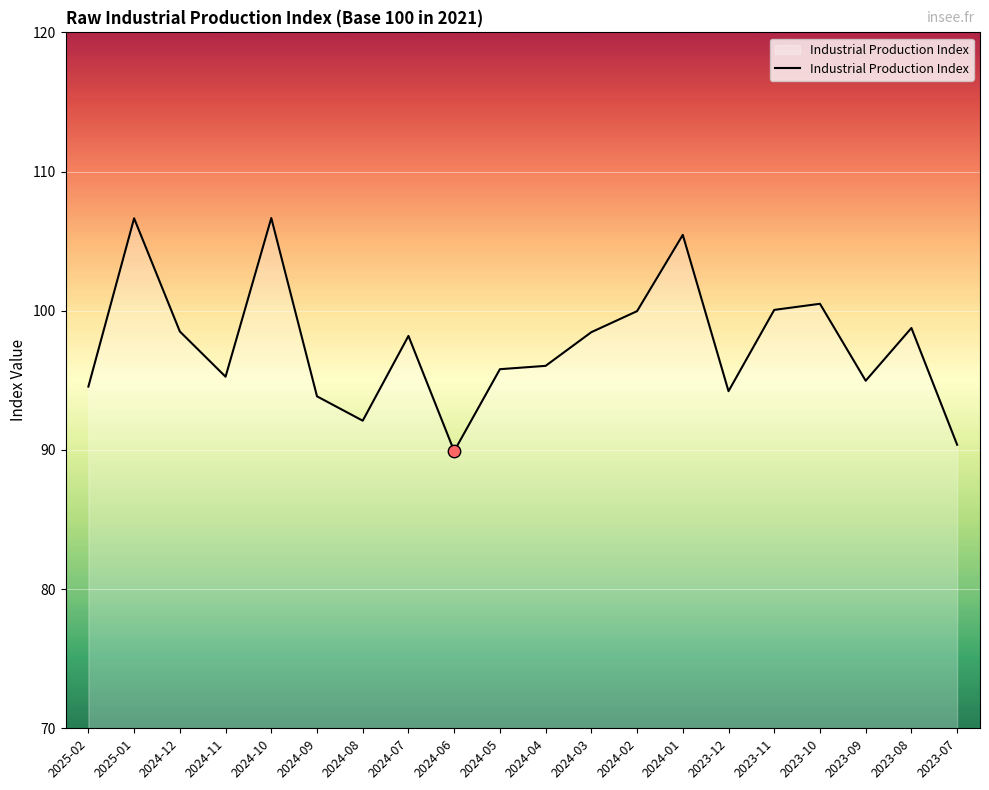

What is the ratio of the value at 2024-04 to the value at 2023-10?

1.0